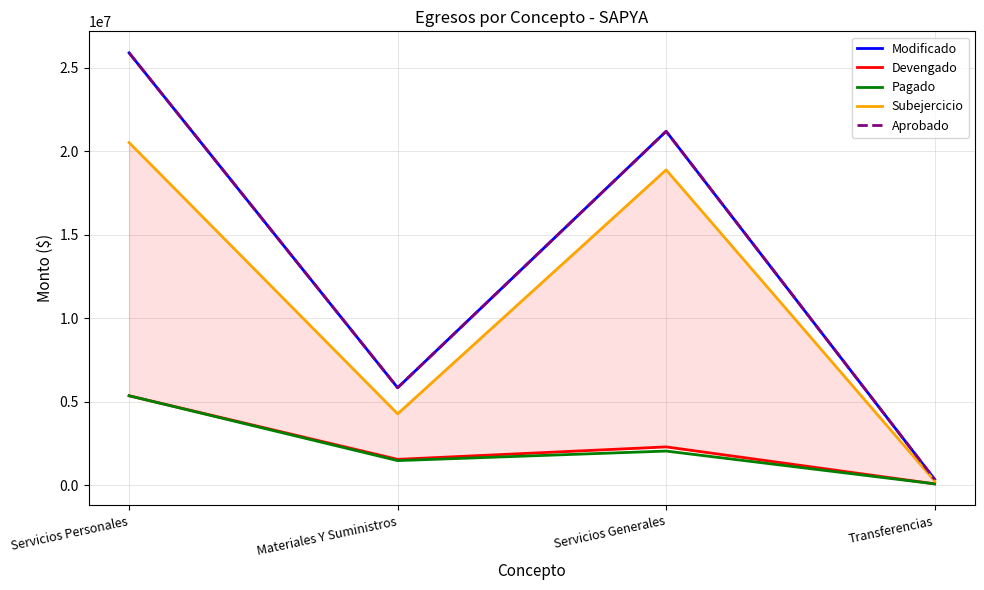

True or false: Subejercicio and Modificado intersect in this chart.

False